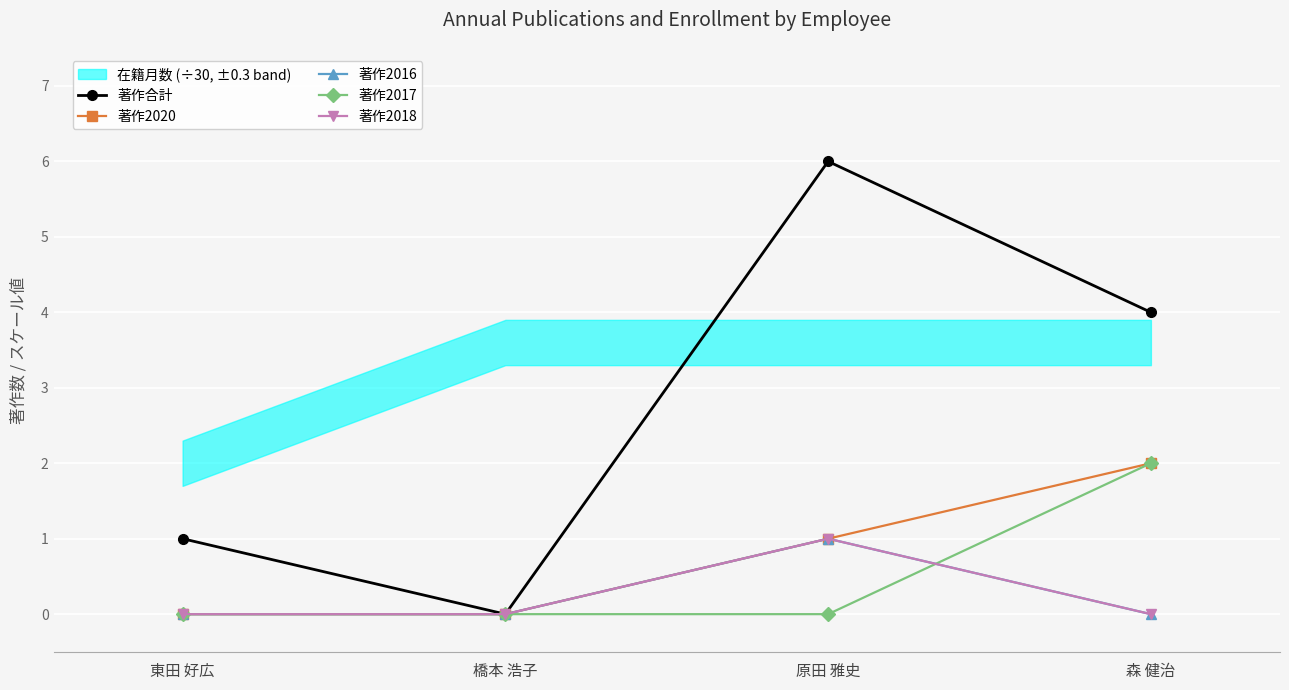

How many categories are shown in the chart?

4